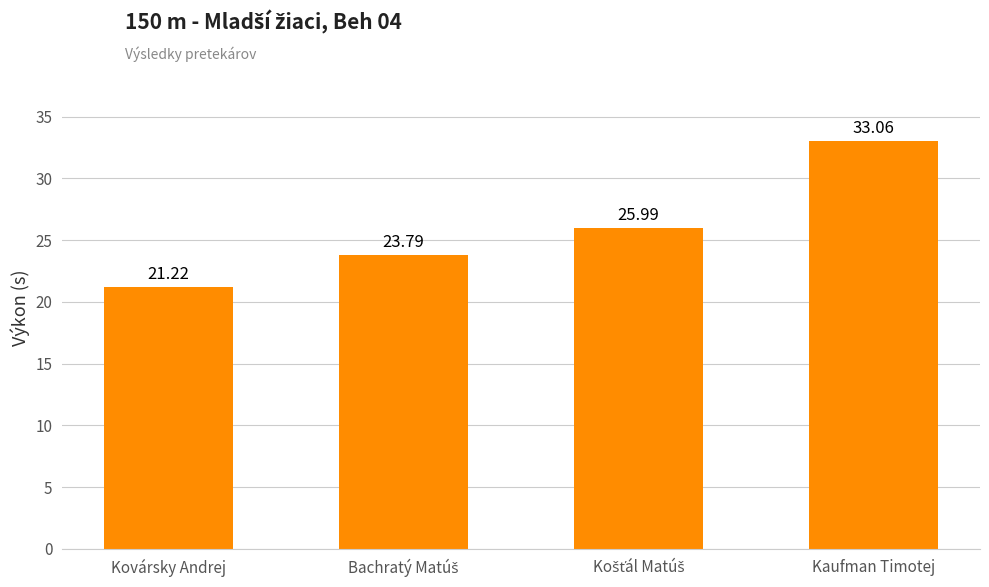

What is the change in value from Kovársky Andrej to Kaufman Timotej?

+11.8